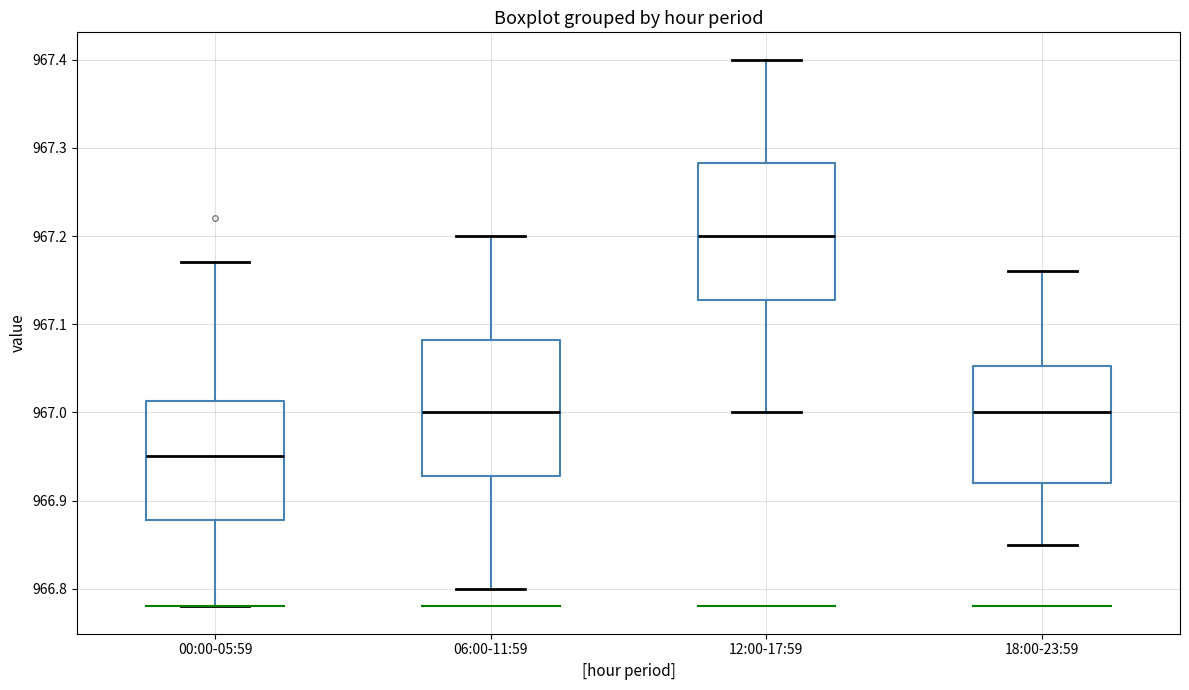

Reading left to right, read every box against the y-axis: the position of its median line, the range the box covers, and the ends of its whiskers. The values are not printed on the chart, so give them approximately, as read against the axis.

00:00-05:59: median 966.95, box 966.88 to 967.01, whiskers 966.78 to 967.17
06:00-11:59: median 967.00, box 966.93 to 967.08, whiskers 966.80 to 967.20
12:00-17:59: median 967.20, box 967.13 to 967.28, whiskers 967.00 to 967.40
18:00-23:59: median 967.00, box 966.92 to 967.05, whiskers 966.85 to 967.16